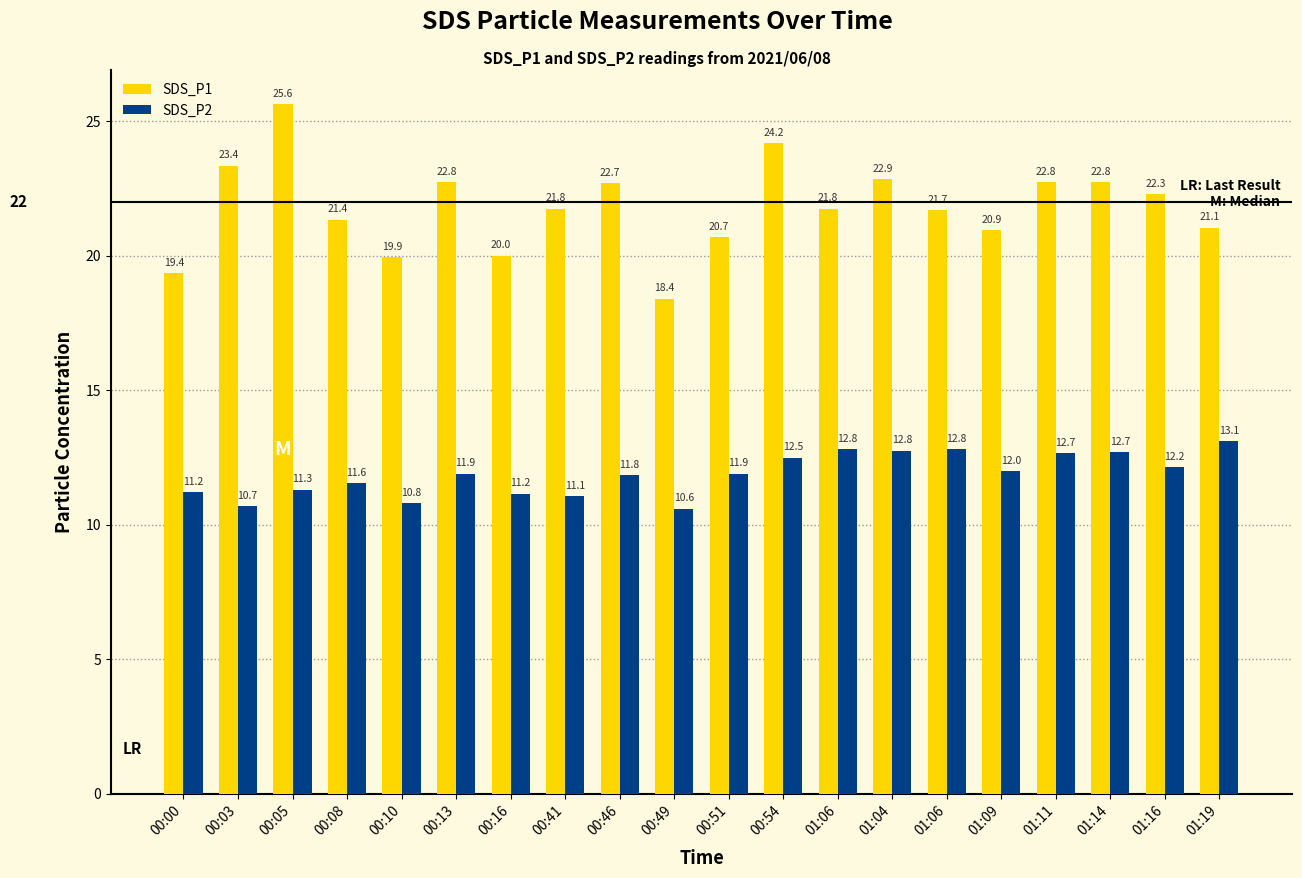

What is the sum of all SDS_P1 values?

436.2